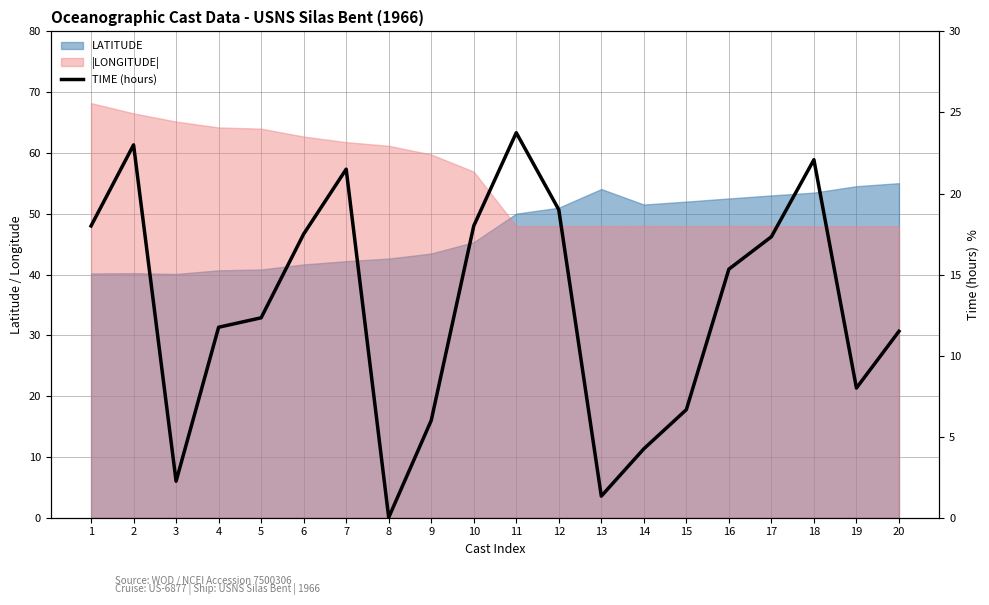

Which label corresponds to the smallest value in the chart?

8